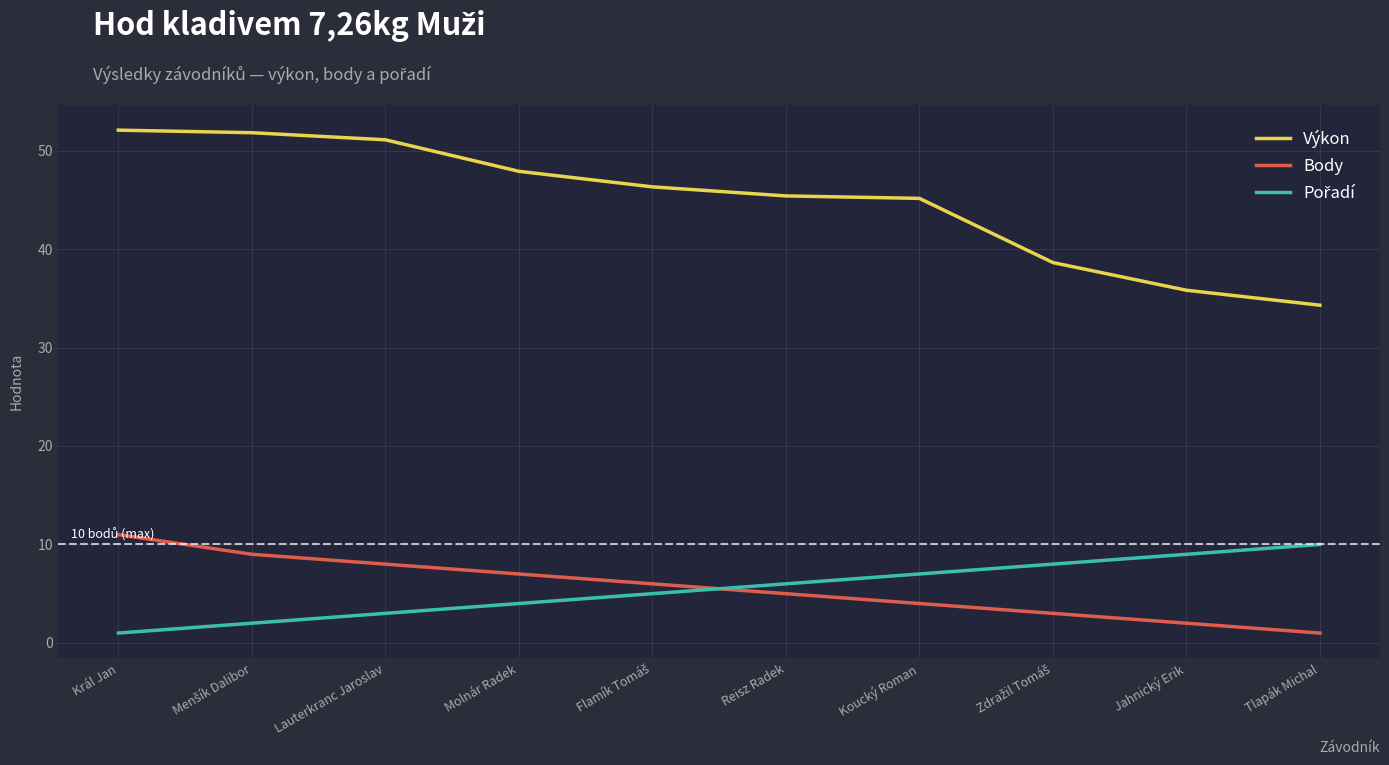

The Výkon series shows 35.8 at Jahnický Erik. True or false?

True